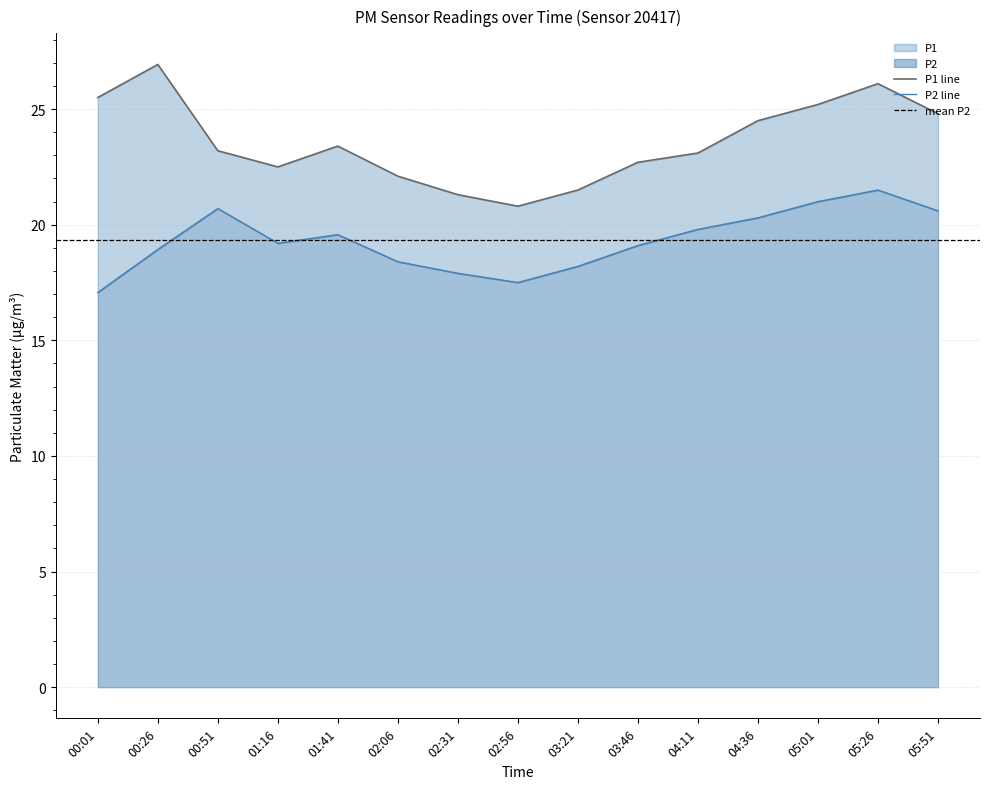

How many categories are shown in the chart?

15